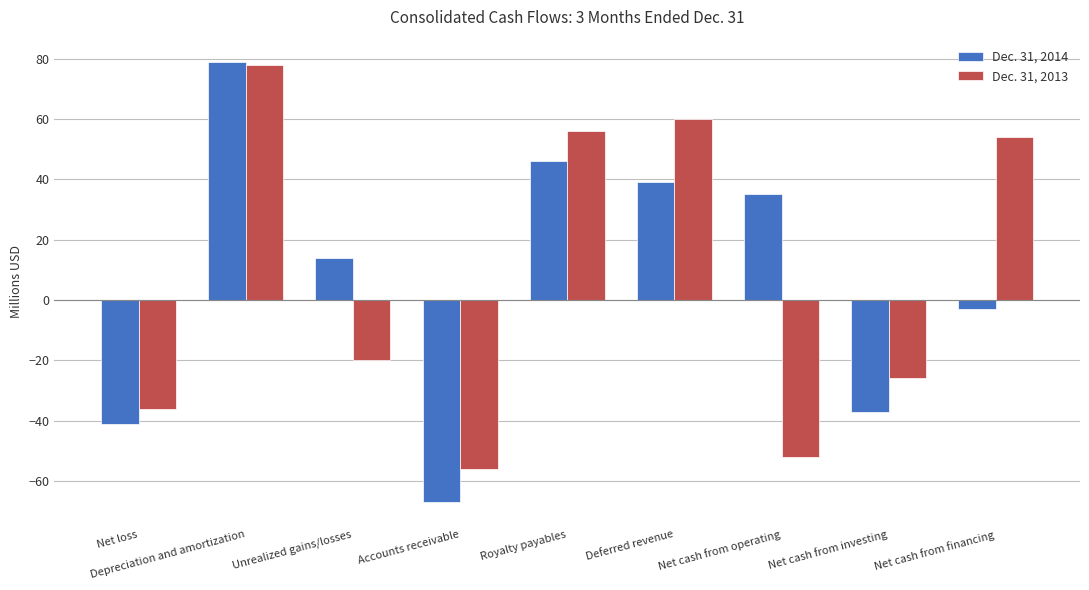

Reading right to left, transcribe all the data shown in this chart.

Dec. 31, 2014: -3	-37	35	39	46	-67	14	79	-41
Dec. 31, 2013: 54	-26	-52	60	56	-56	-20	78	-36